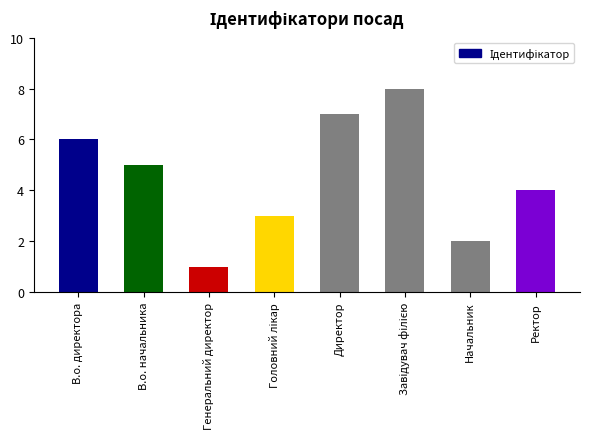

What value does the data have at Ректор?

4